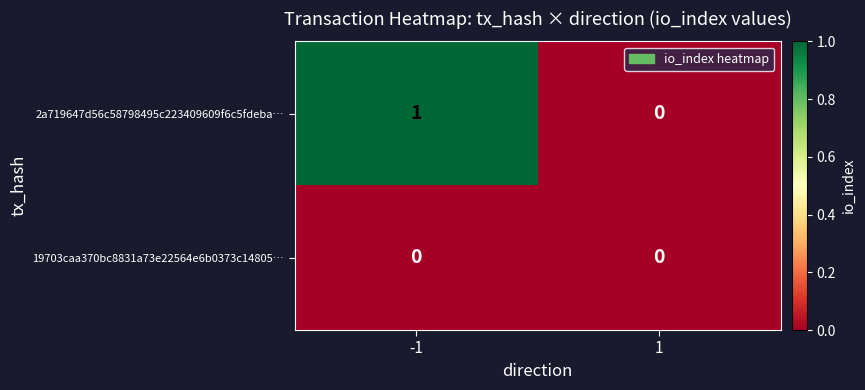

The 19703caa370bc8831a73e22564e6b0373c14805… series shows 0 at 1. True or false?

True